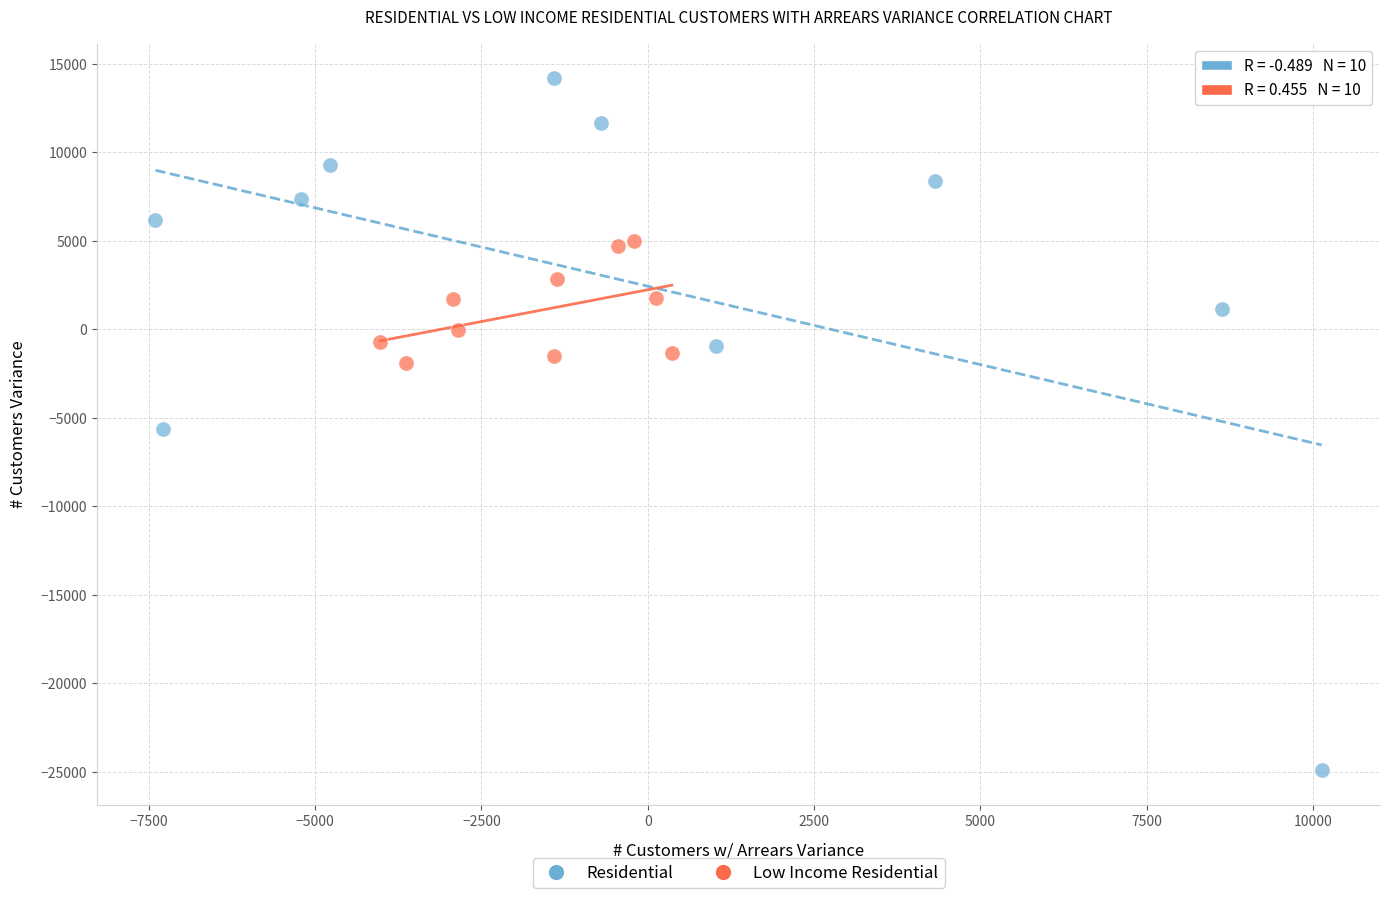

Which series contains the lowest Y value?

Residential